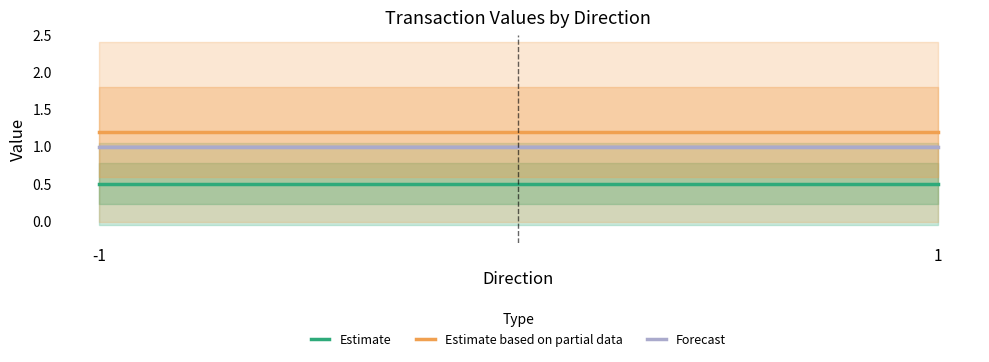

The Estimate based on partial data series shows 2.0 at 1. True or false?

False